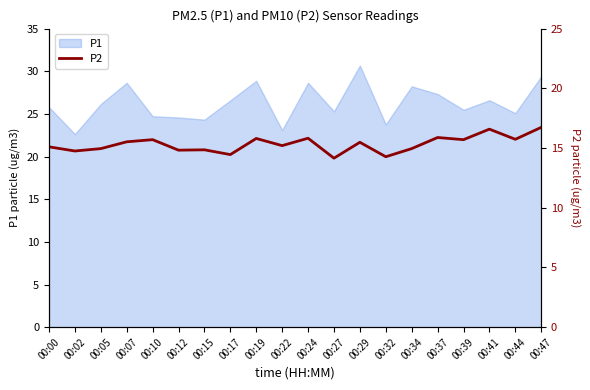

The P1 series shows 30.7 at 00:29. True or false?

True